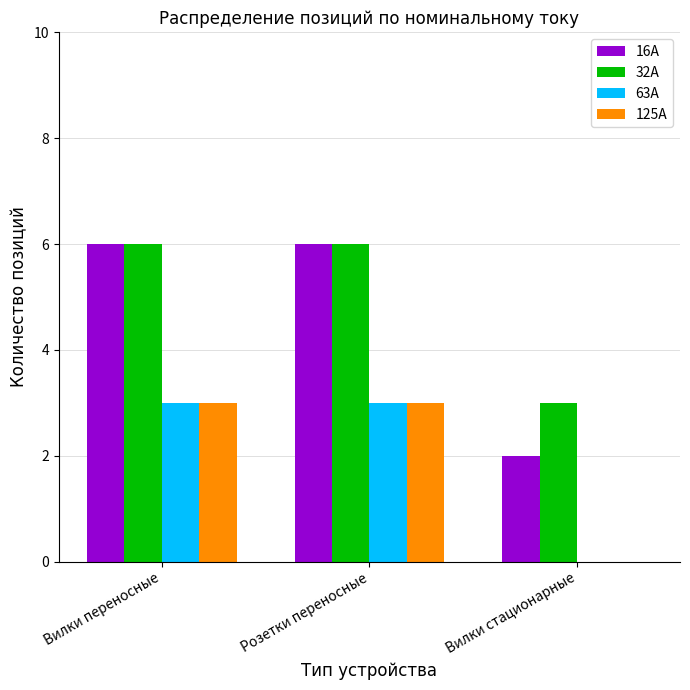

Which series has the widest spread of values?

16А